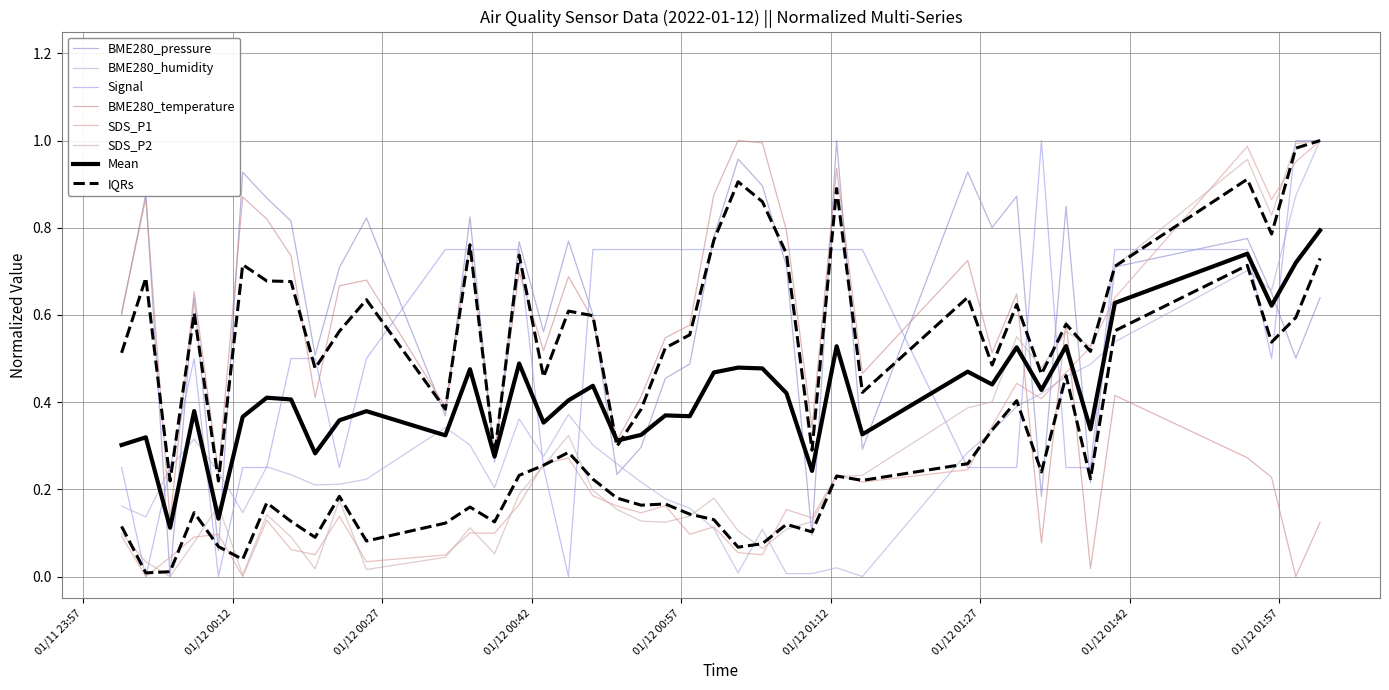

The value of Signal at 8 is 0.2. True or false?

False